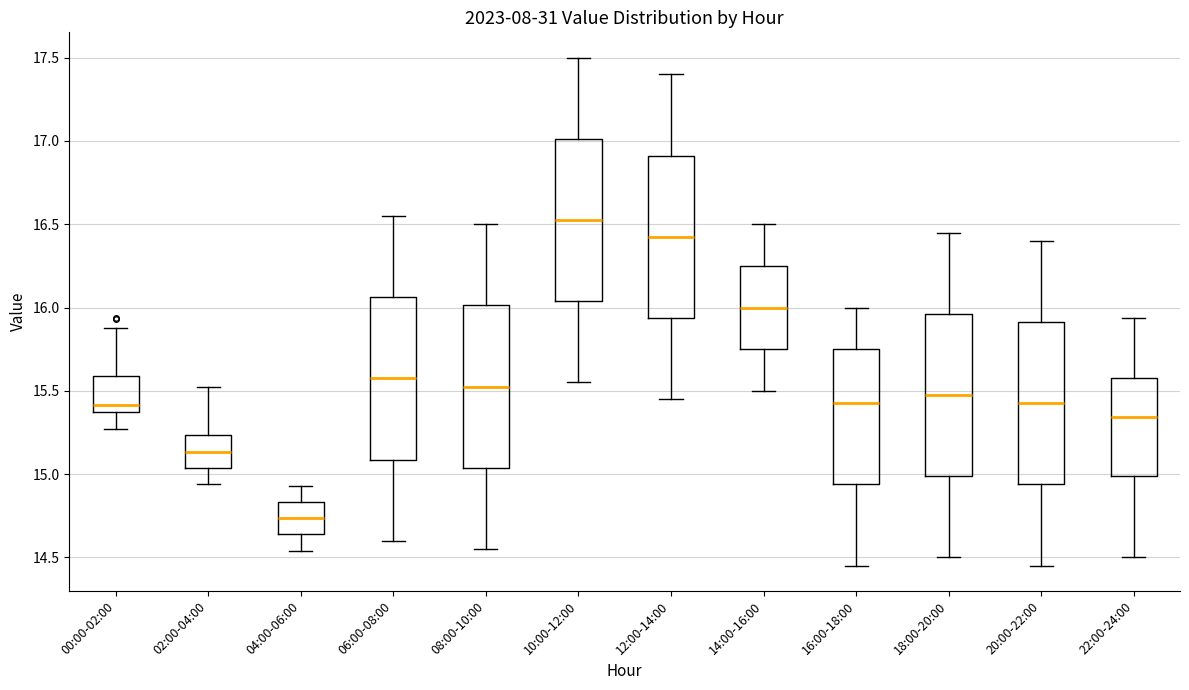

Where does the median line of the box for 16:00-18:00 sit on the y-axis? The values are not printed on the chart, so give them approximately, as read against the axis.

15.45